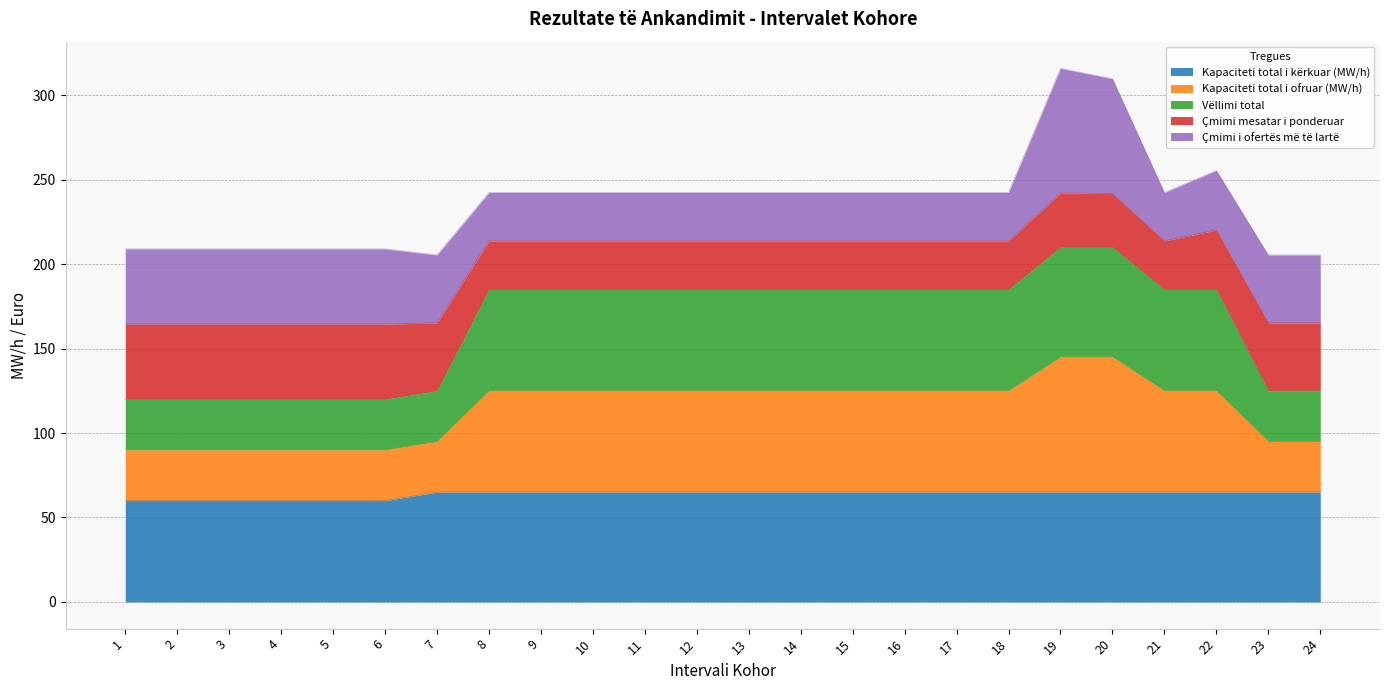

At which label does Vëllimi total reach its minimum?

1